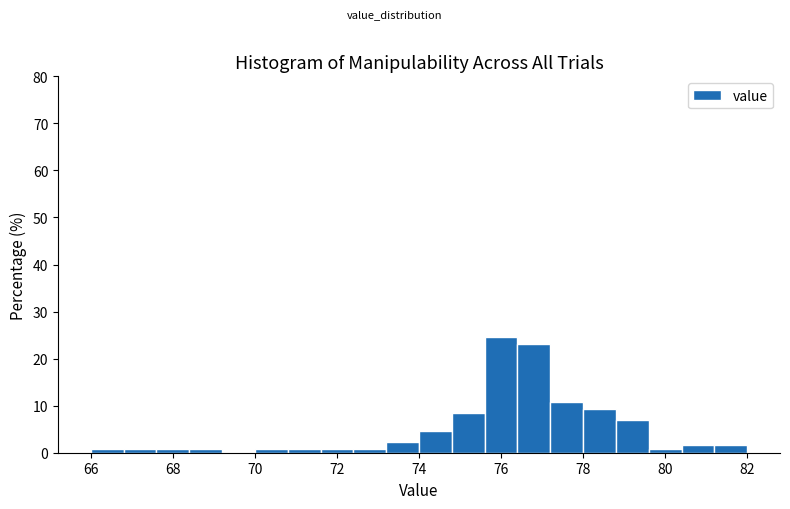

Reading left to right, list every bar in this chart as the range it spans on the x-axis followed by its height. The values are not printed on the chart, so give them approximately, as read against the axis.

66.0 to 66.8: under 1
66.8 to 67.6: under 1
67.6 to 68.4: under 1
68.4 to 69.2: under 1
69.2 to 70.0: 0
70.0 to 70.8: under 1
70.8 to 71.6: under 1
71.6 to 72.4: under 1
72.4 to 73.2: under 1
73.2 to 74.0: 2
74.0 to 74.8: 5
74.8 to 75.6: 8
75.6 to 76.4: 25
76.4 to 77.2: 23
77.2 to 78.0: 11
78.0 to 78.8: 9
78.8 to 79.6: 7
79.6 to 80.4: under 1
80.4 to 81.2: 2
81.2 to 82.0: 2